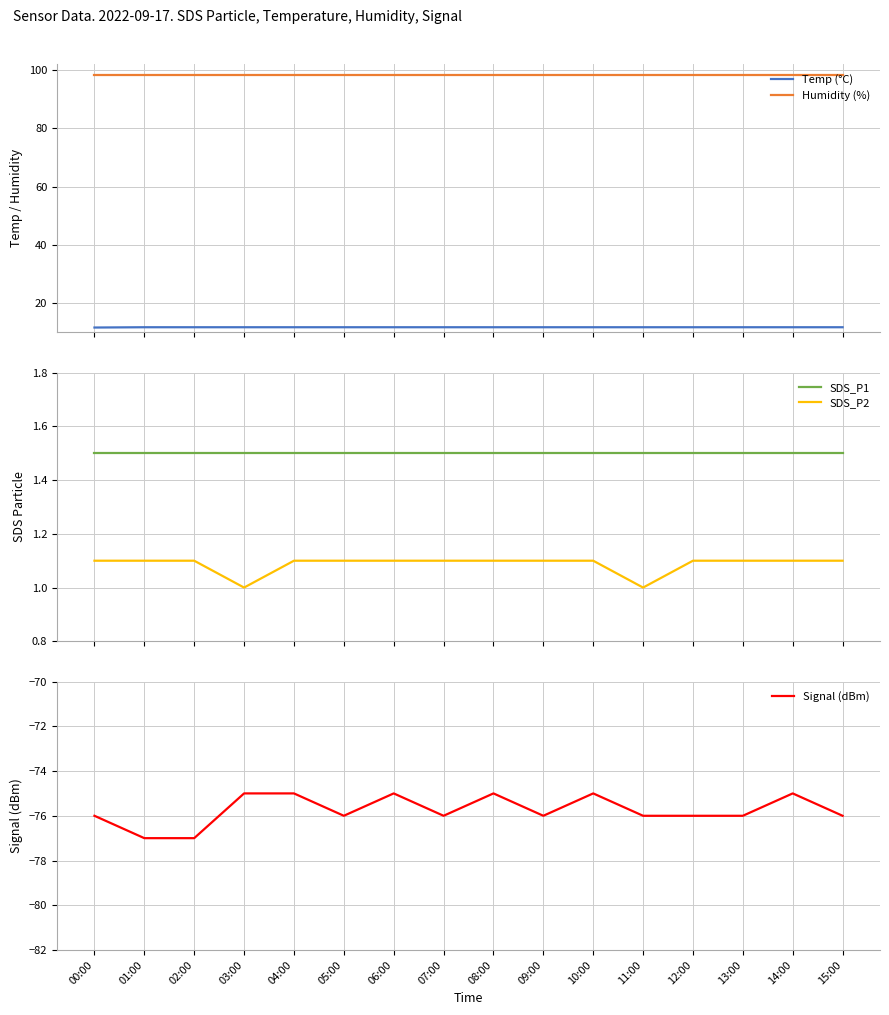

Rank the series by their maximum value, from highest to lowest.

Humidity (%), Temp (°C), SDS_P1, SDS_P2, Signal (dBm)